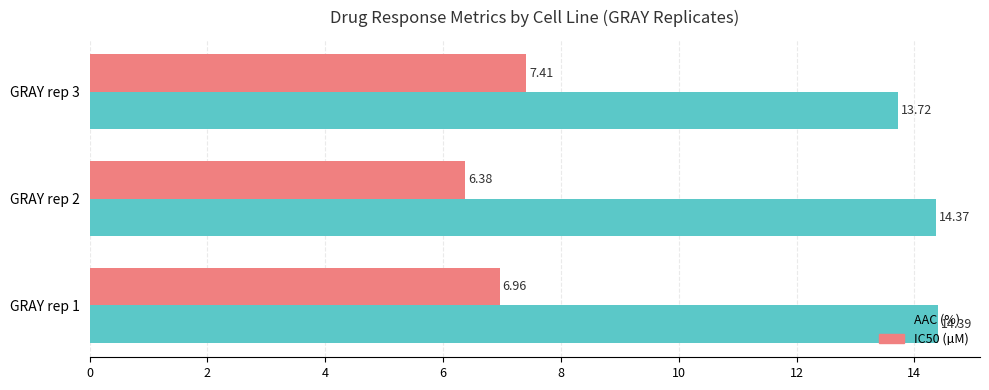

What is the difference between the highest and lowest values at GRAY rep 1?

7.4